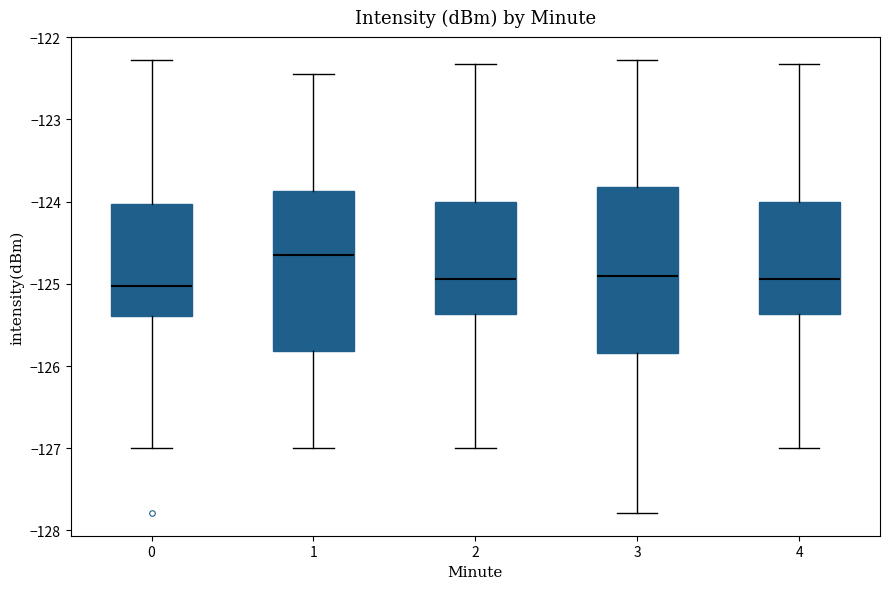

Reading left to right, transcribe this box plot: for each box, give where its median line is, the range the box spans, and where its two whiskers end, as read against the y-axis. The values are not printed on the chart, so give them approximately, as read against the axis.

0: median -125.0, box -125.4 to -124.0, whiskers -127.0 to -122.3
1: median -124.7, box -125.8 to -123.9, whiskers -127.0 to -122.4
2: median -124.9, box -125.4 to -124.0, whiskers -127.0 to -122.3
3: median -124.9, box -125.8 to -123.8, whiskers -127.8 to -122.3
4: median -124.9, box -125.4 to -124.0, whiskers -127.0 to -122.3